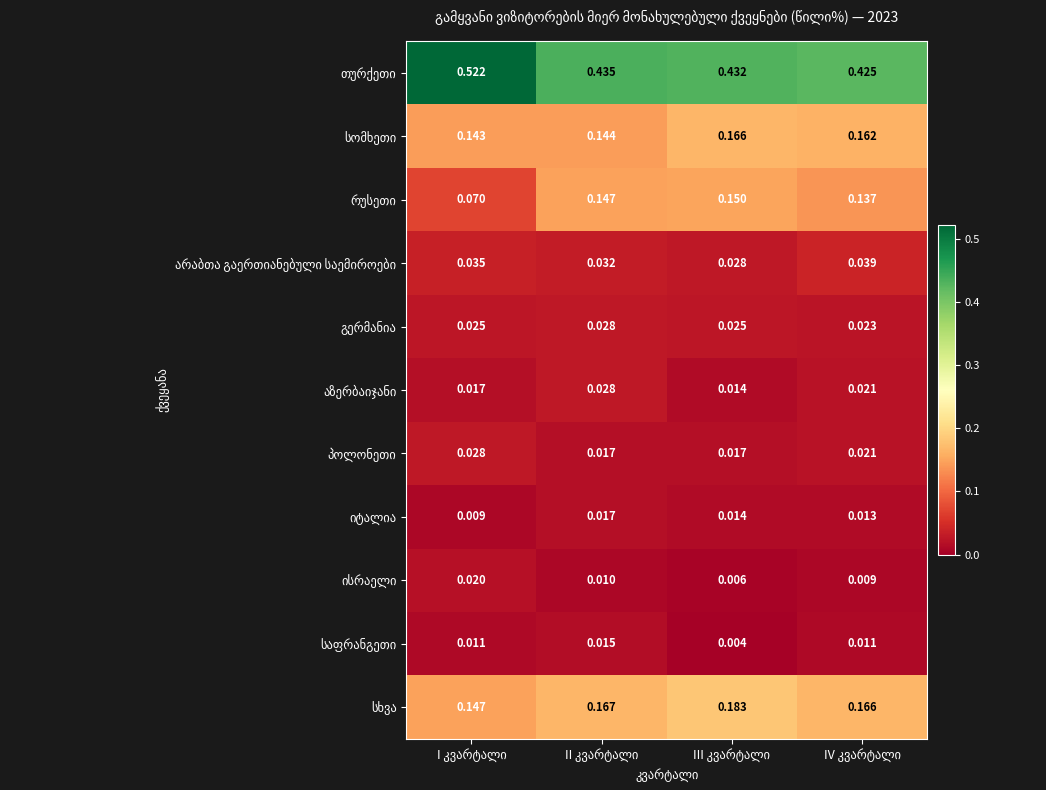

At which label does იტალია reach its peak?

II კვარტალი